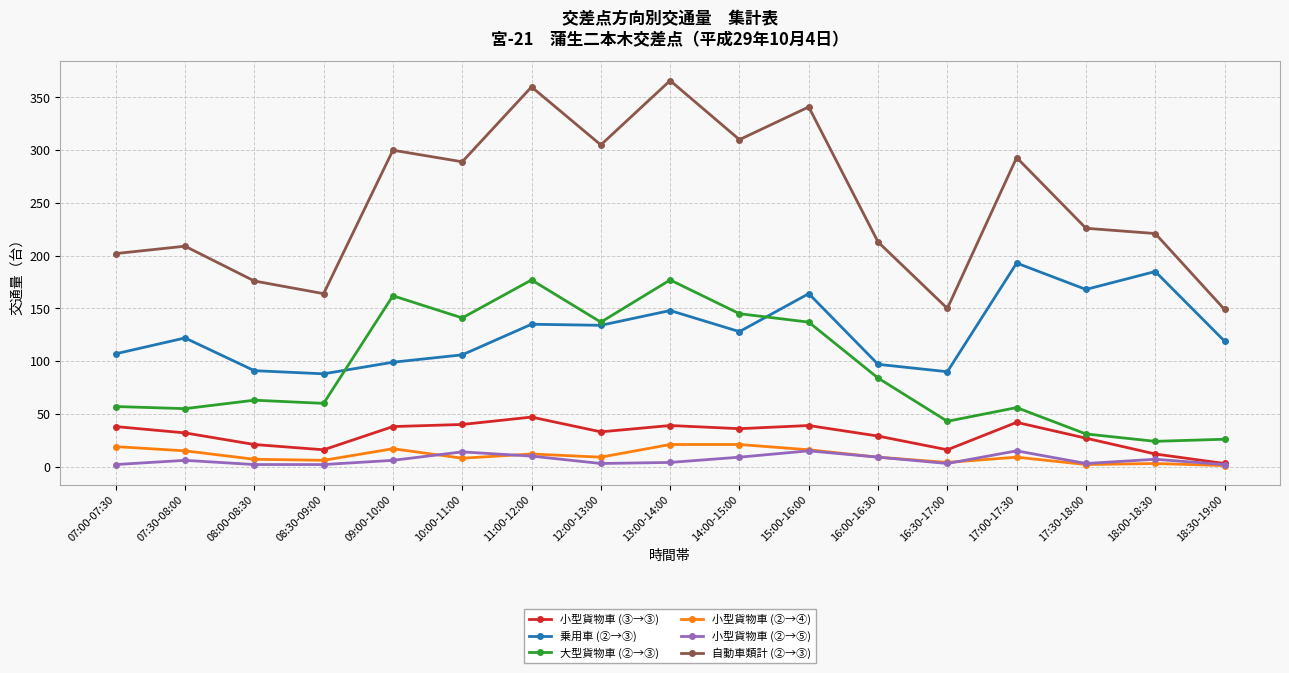

At which label is 大型貨物車 (②→③) closest to 100?

16:00-16:30